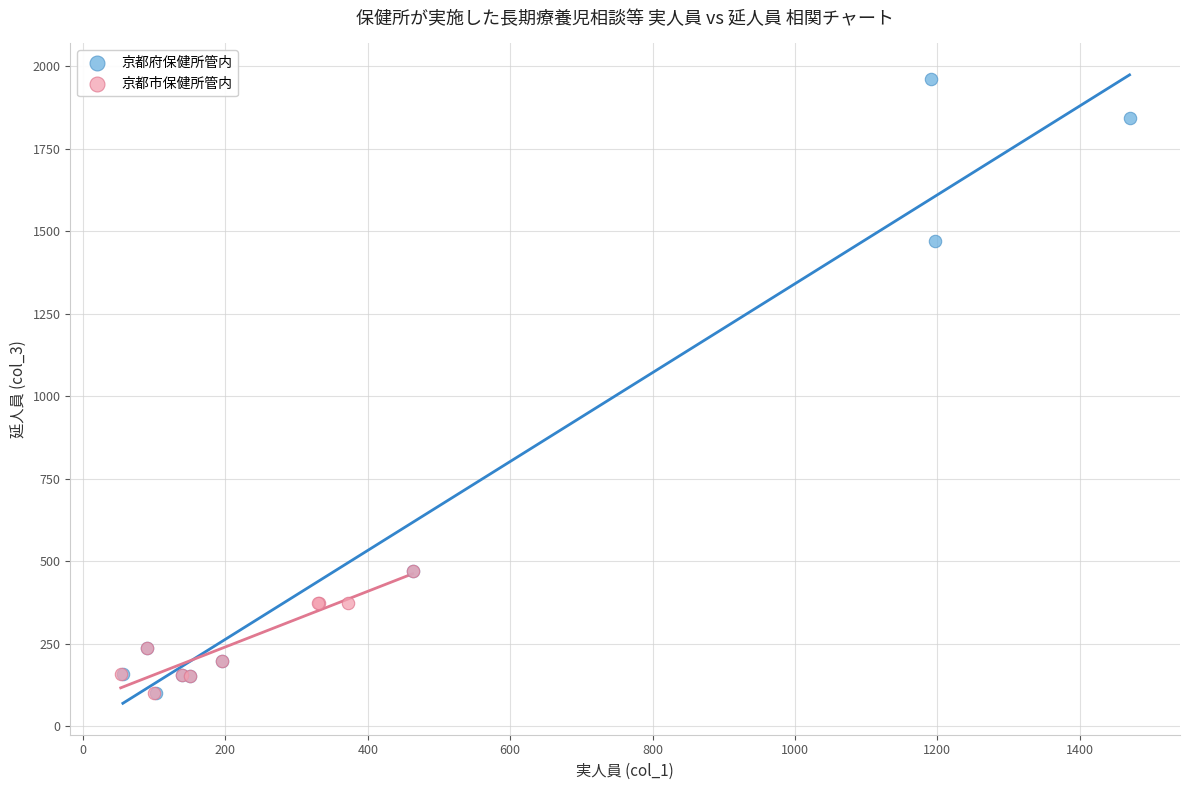

Which series has the widest spread of Y values?

京都府保健所管内